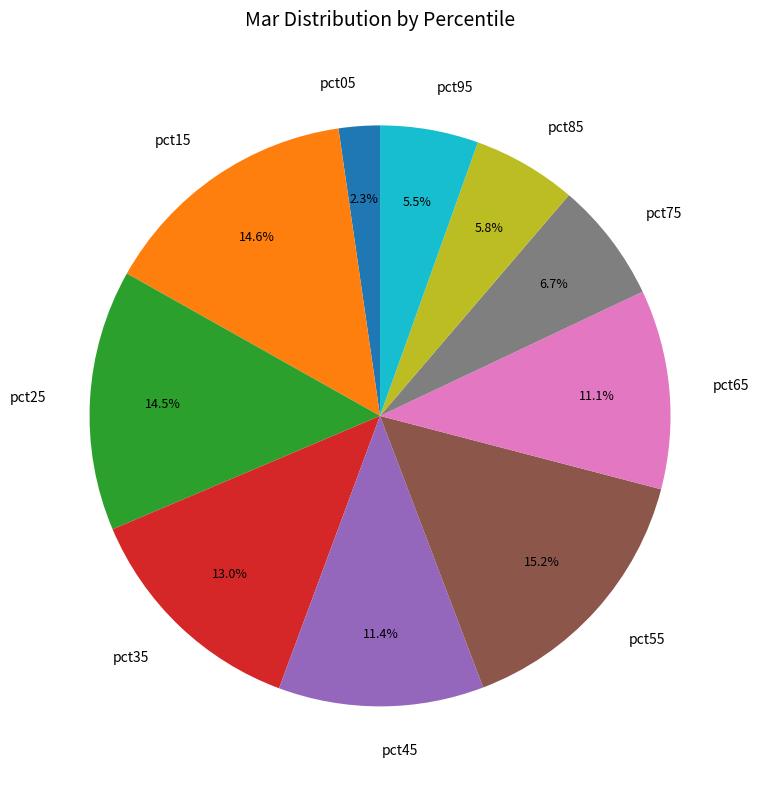

How many segments does this pie chart have?

10